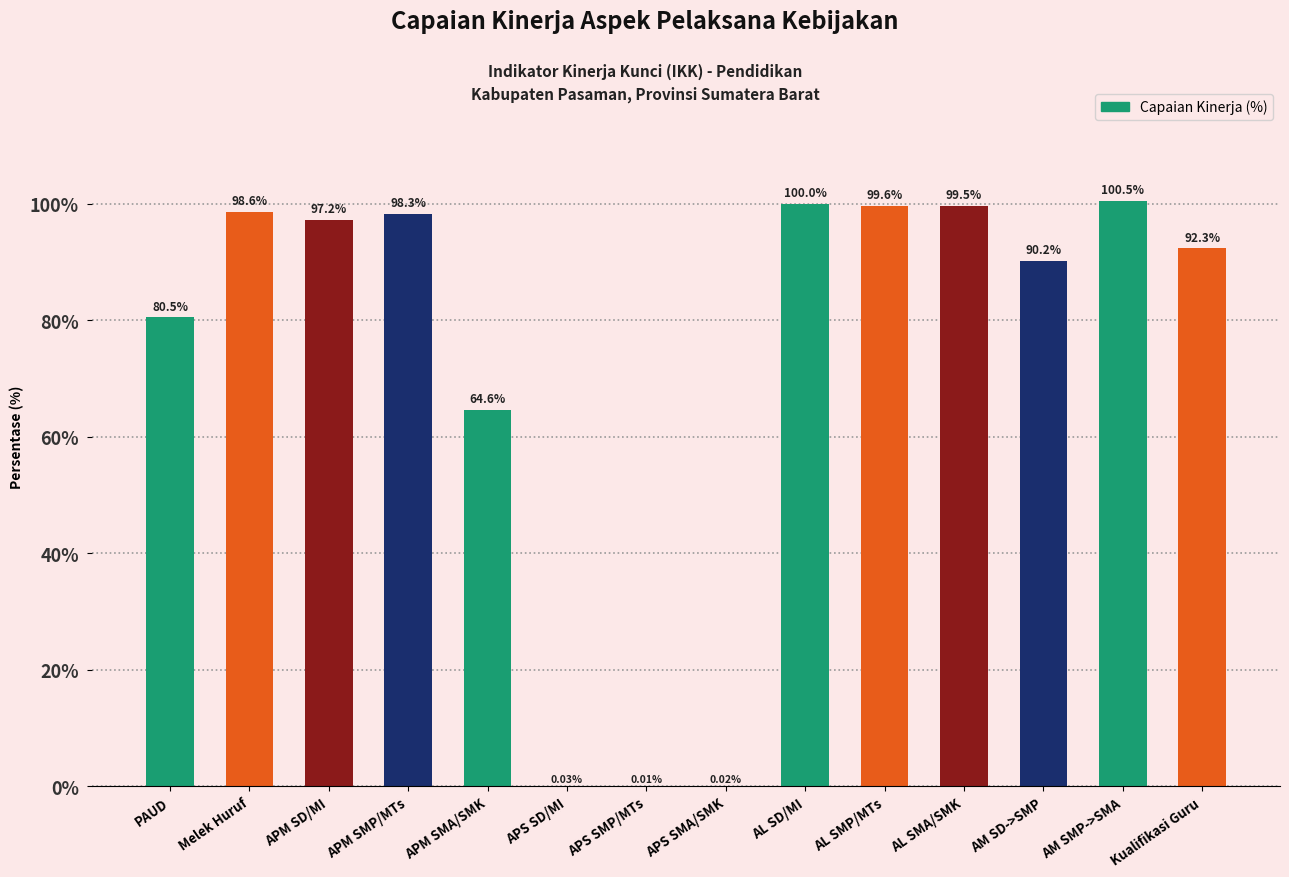

What is the sum of all values?

1021.3